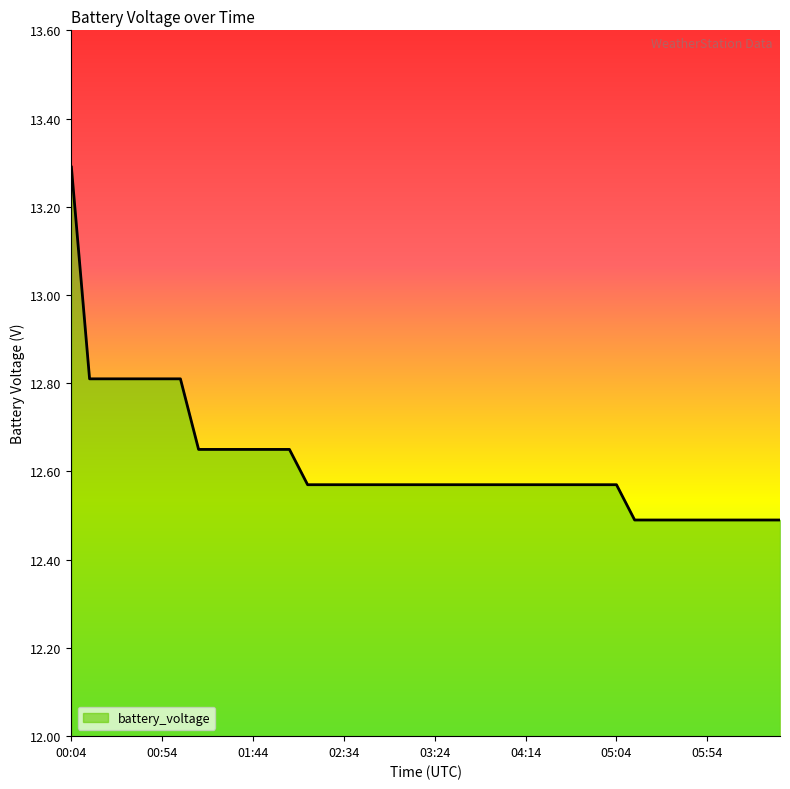

How many lines are shown in the chart?

1